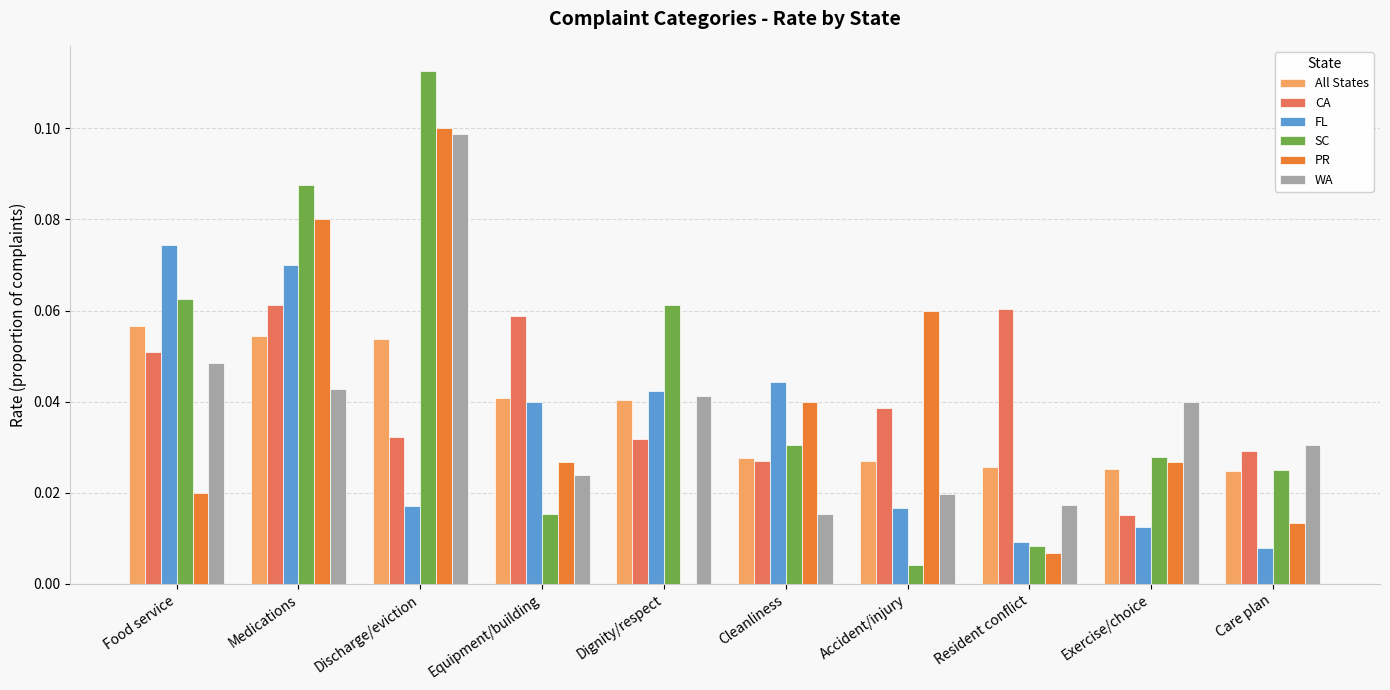

What is the sum of all FL values?

0.3